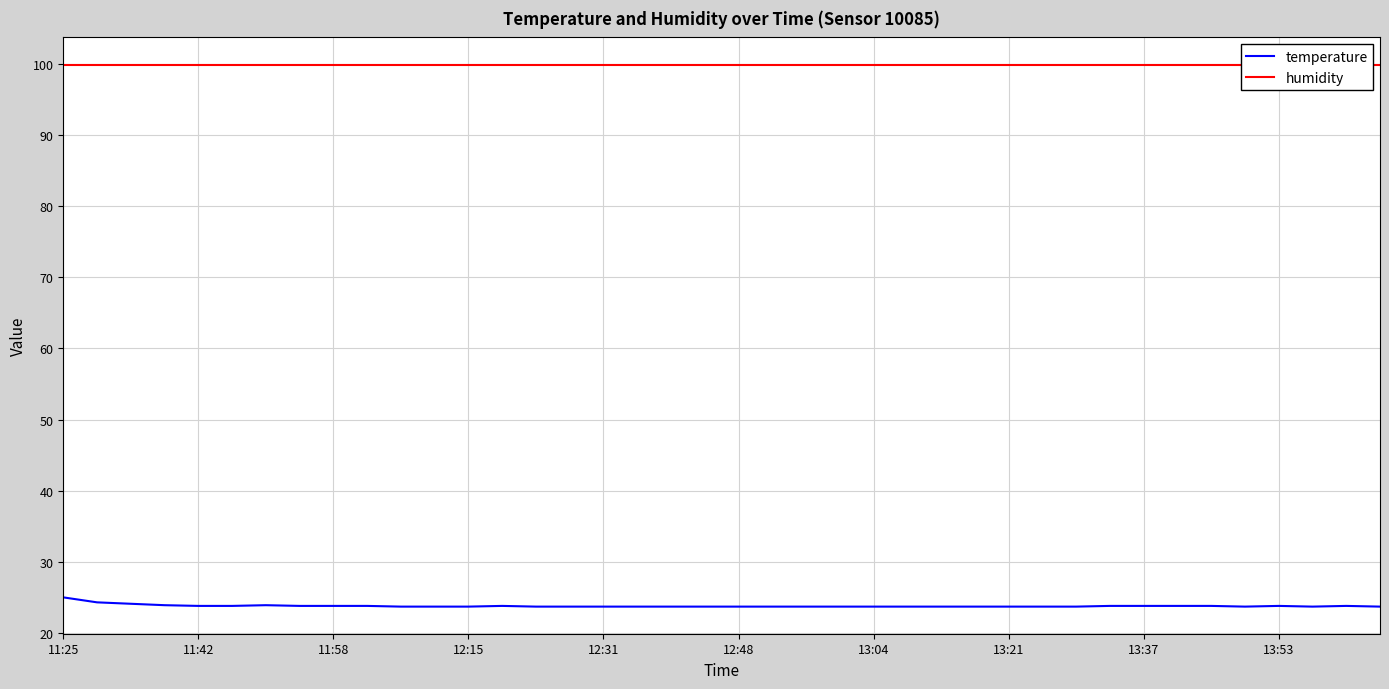

How many categories are shown in the chart?

40